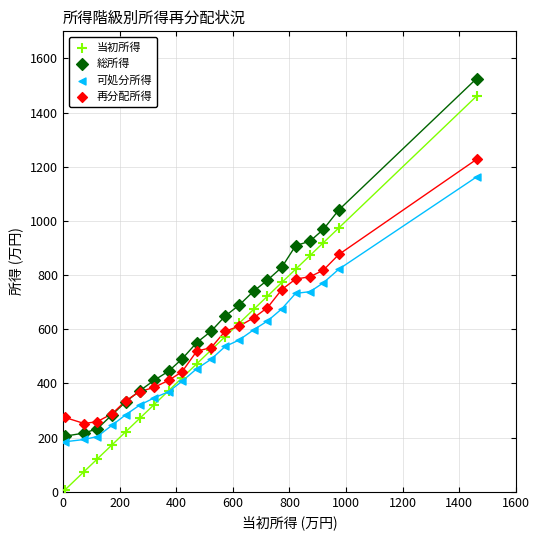

Which series contains the highest Y value?

総所得